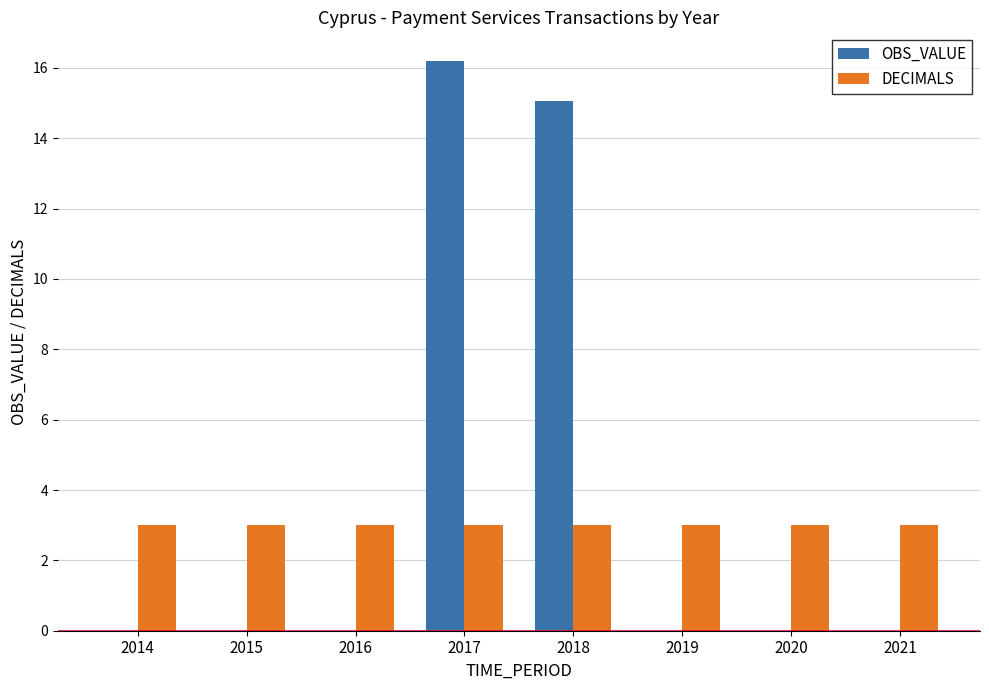

Between 2014 and 2017, which series saw the biggest shift?

OBS_VALUE